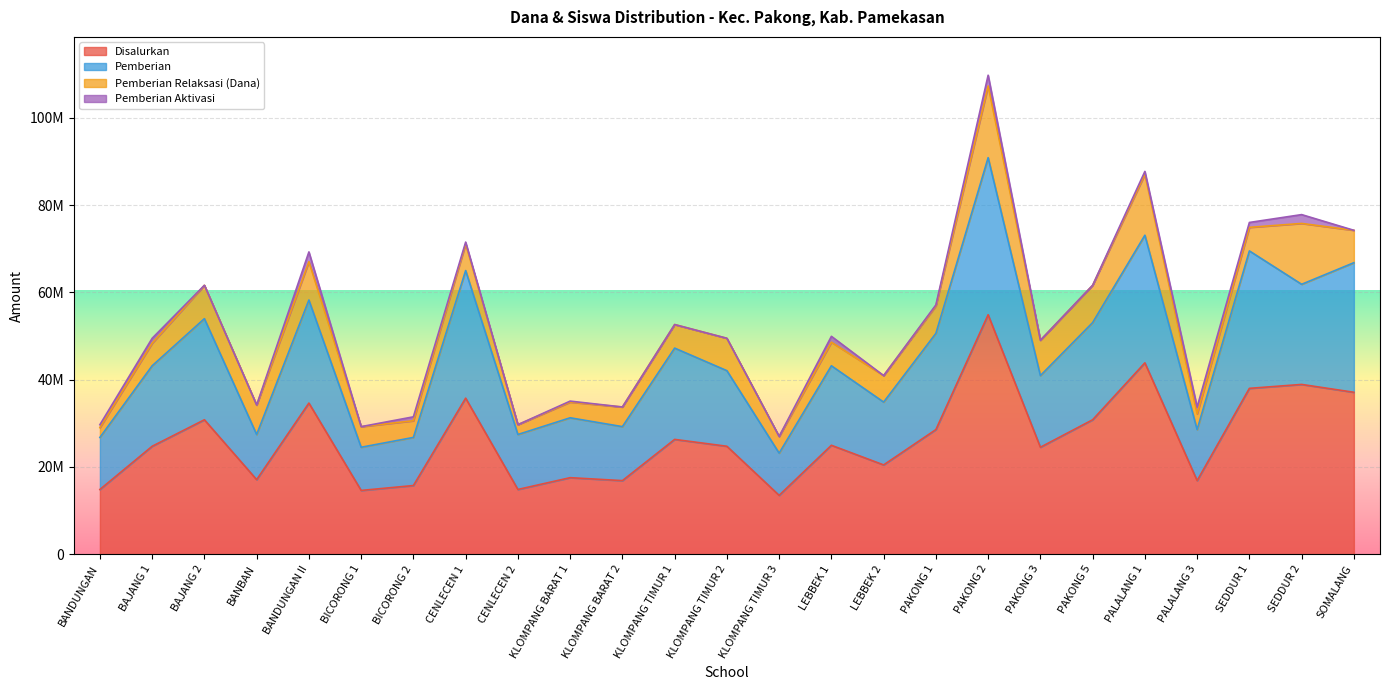

At how many categories does at least one series exceed 42675899?

15